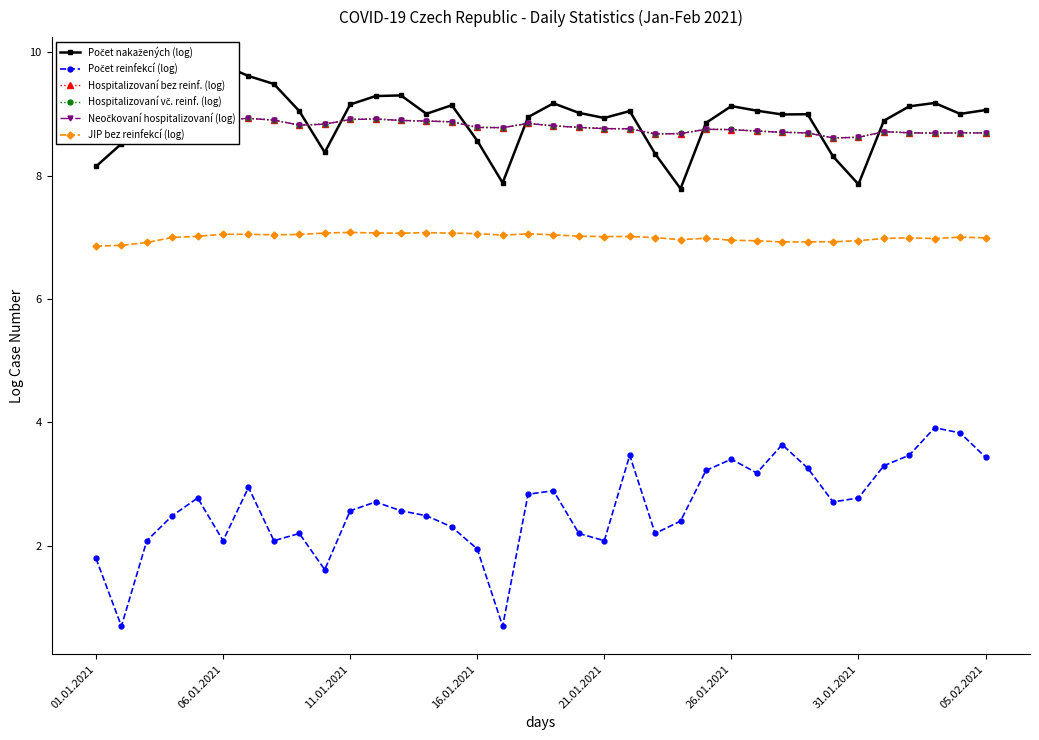

What is the highest value of the JIP bez reinfekcí (log) series?

7.1